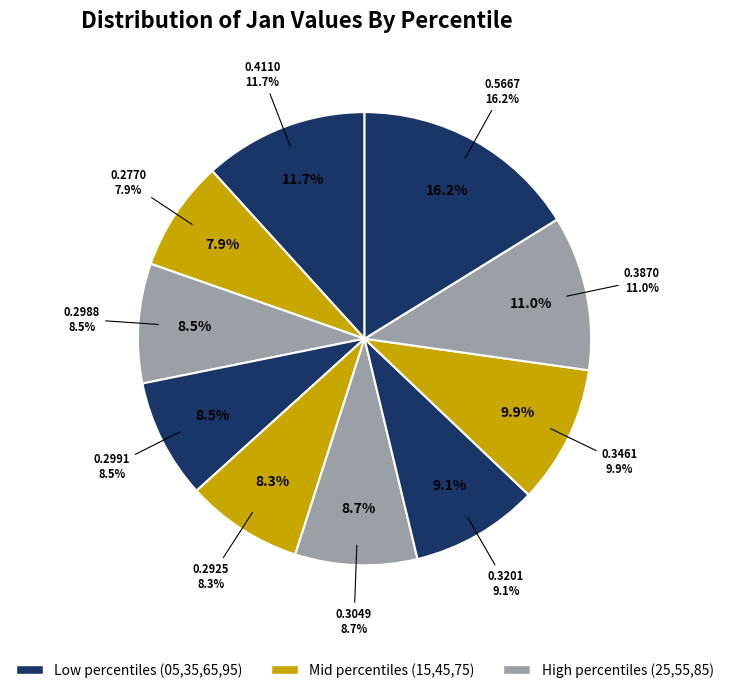

The pct85 slice represents 26% of the pie. True or false?

False